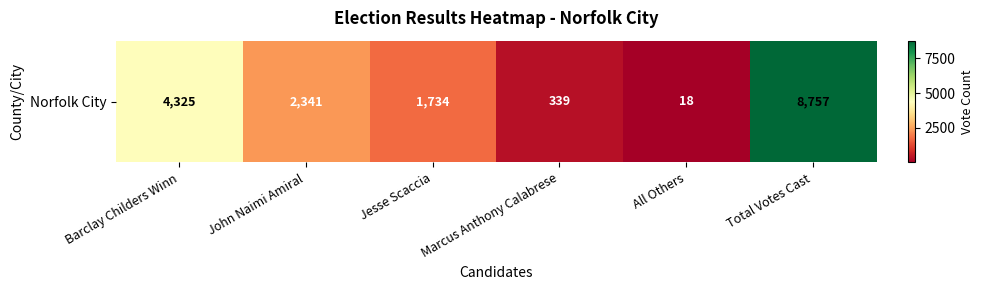

Is it true that the value at John Naimi Amiral is 2341?

True